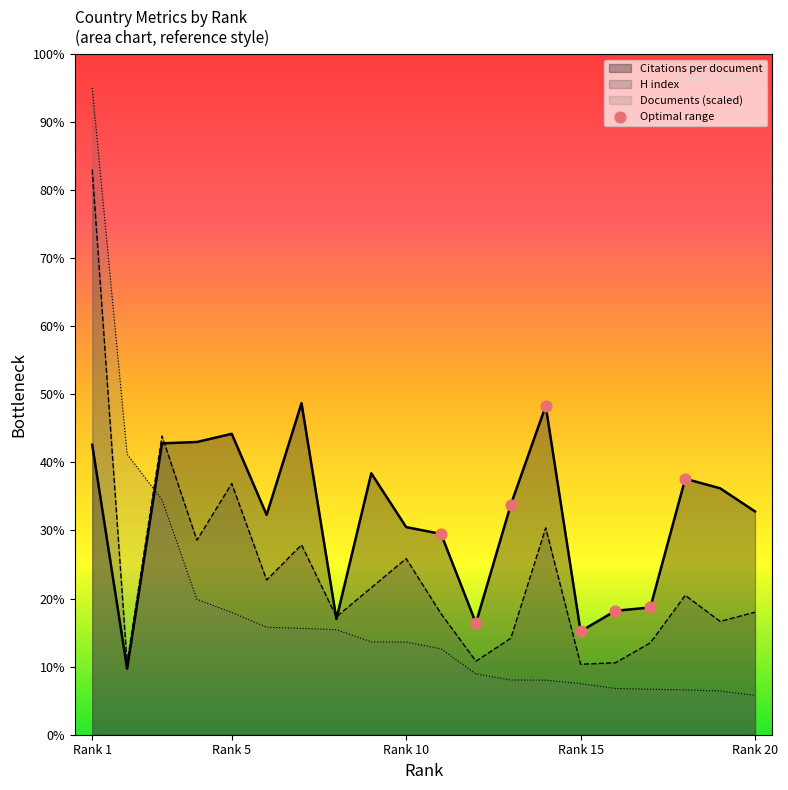

Which series has the largest total across all categories?

Citations per document